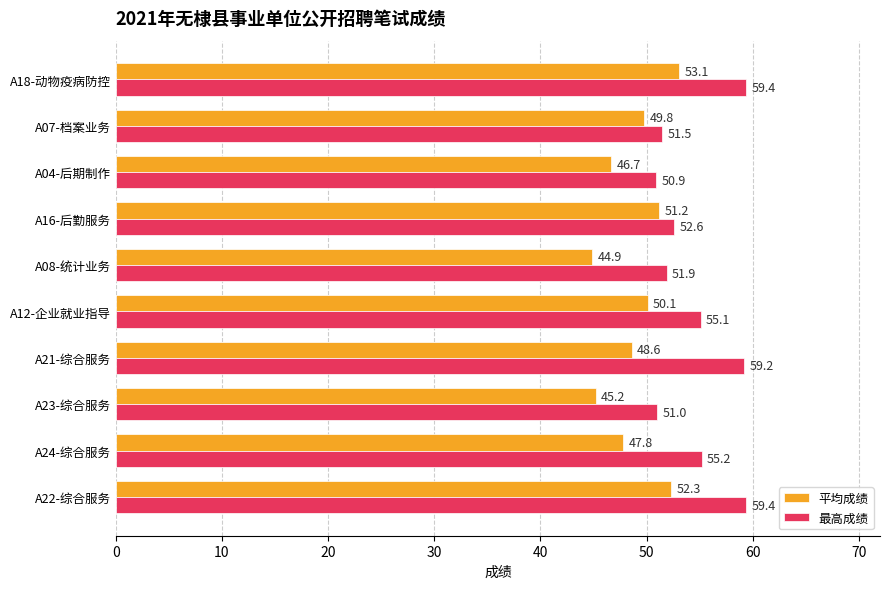

Is it true that 平均成绩 equals 78.4 at A22-综合服务?

False